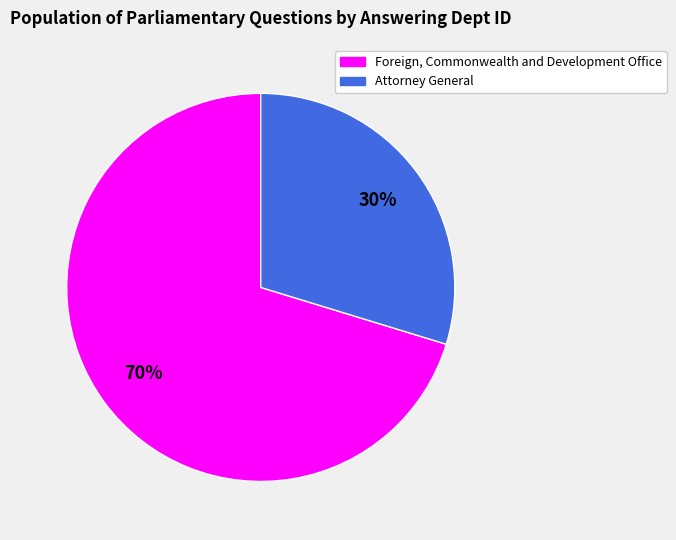

Rank the categories by value from highest to lowest.

Foreign, Commonwealth and Development Office, Attorney General